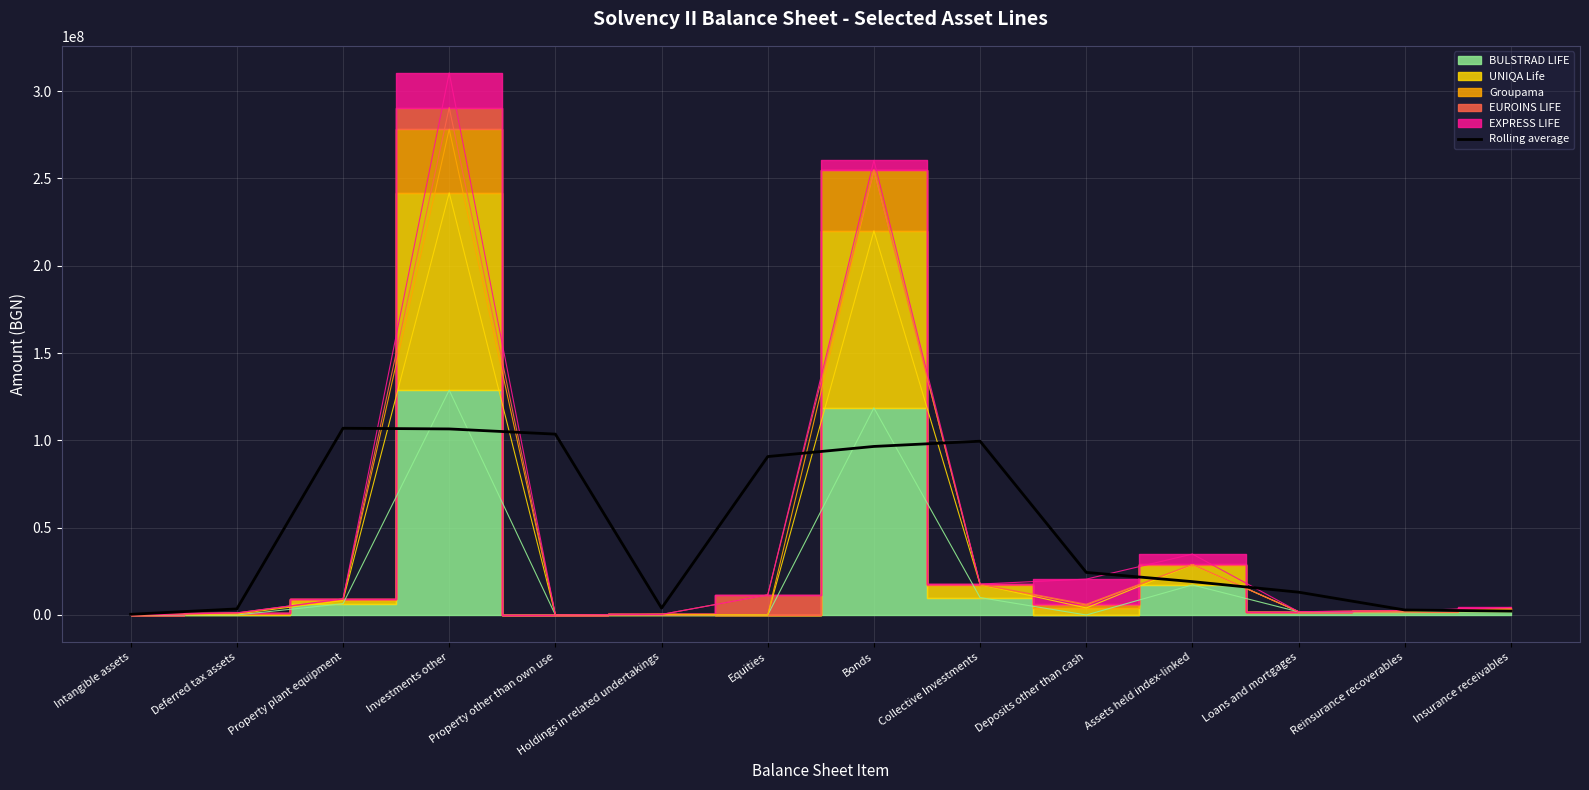

Rank the categories by value from lowest to highest.

Intangible assets, Insurance receivables, Reinsurance recoverables, Deferred tax assets, Holdings in related undertakings, Loans and mortgages, Assets held index-linked, Deposits other than cash, Equities, Bonds, Collective Investments, Property other than own use, Investments other, Property plant equipment